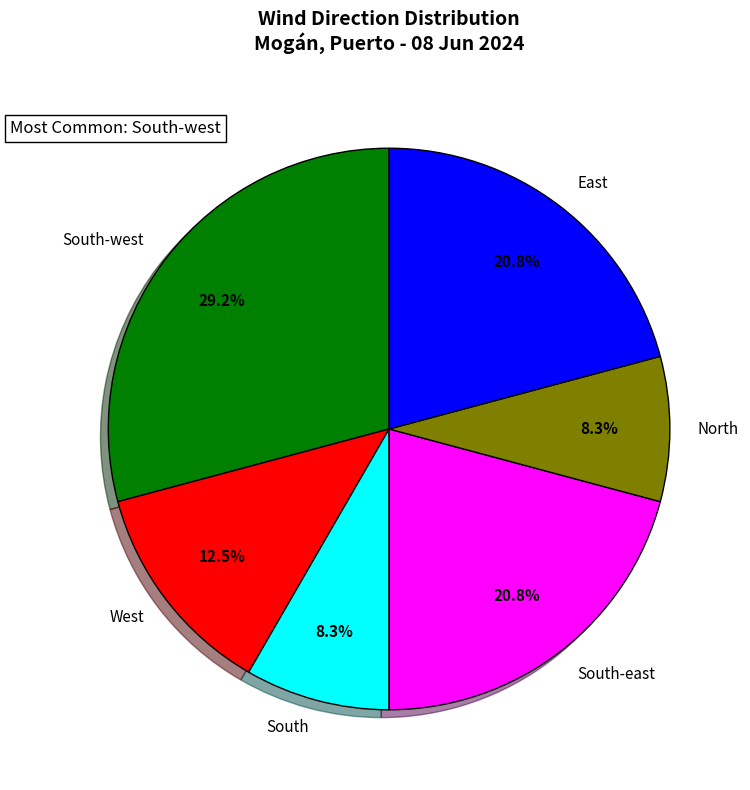

Is the sum of North and South greater than half?

No